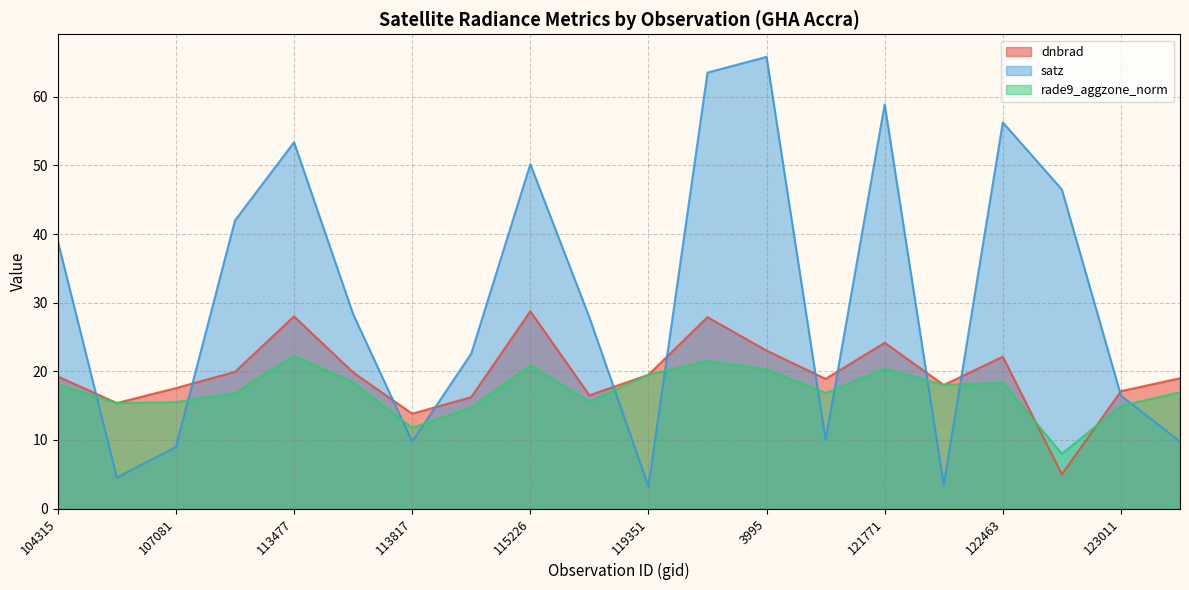

Which category has the highest value in the satz series?

3995